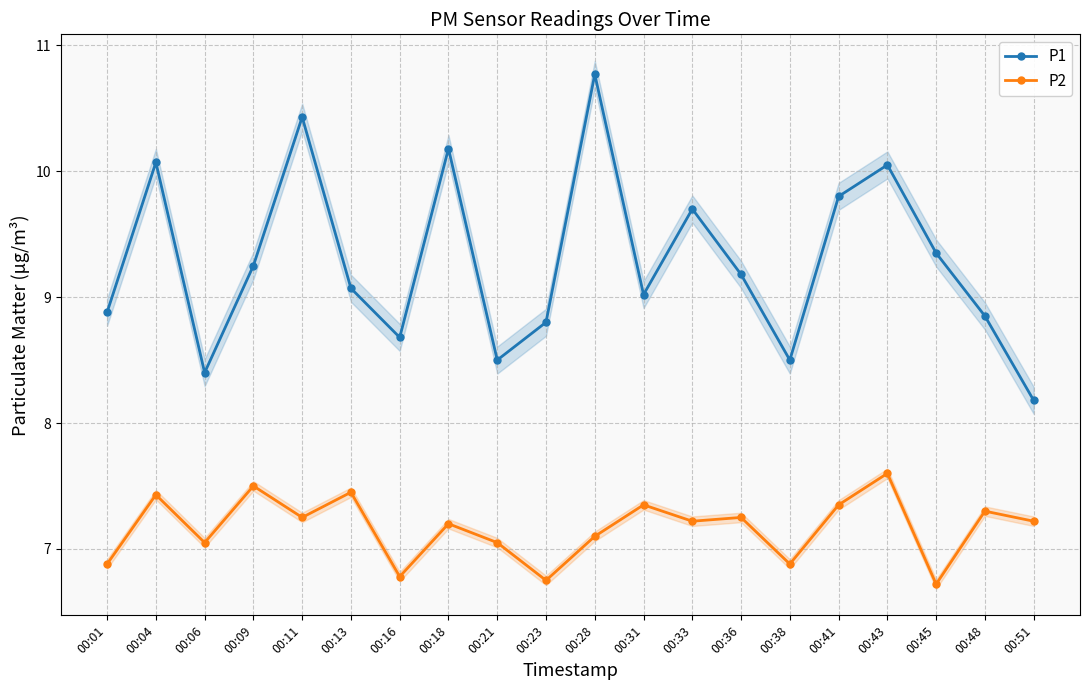

In P2, how many points are lower than both neighbors (excluding endpoints)?

7